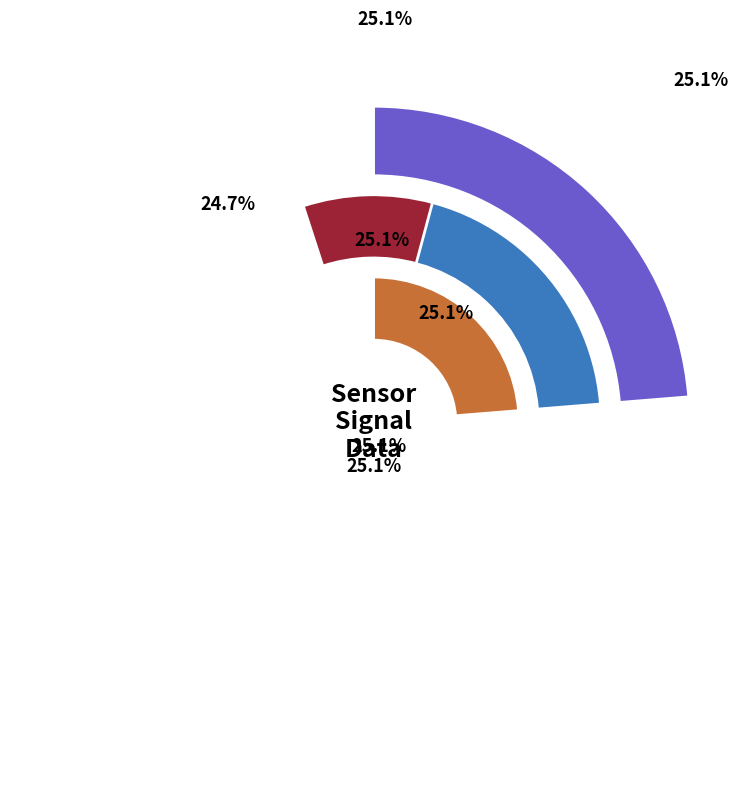

Which slice is the largest?

Signal -40